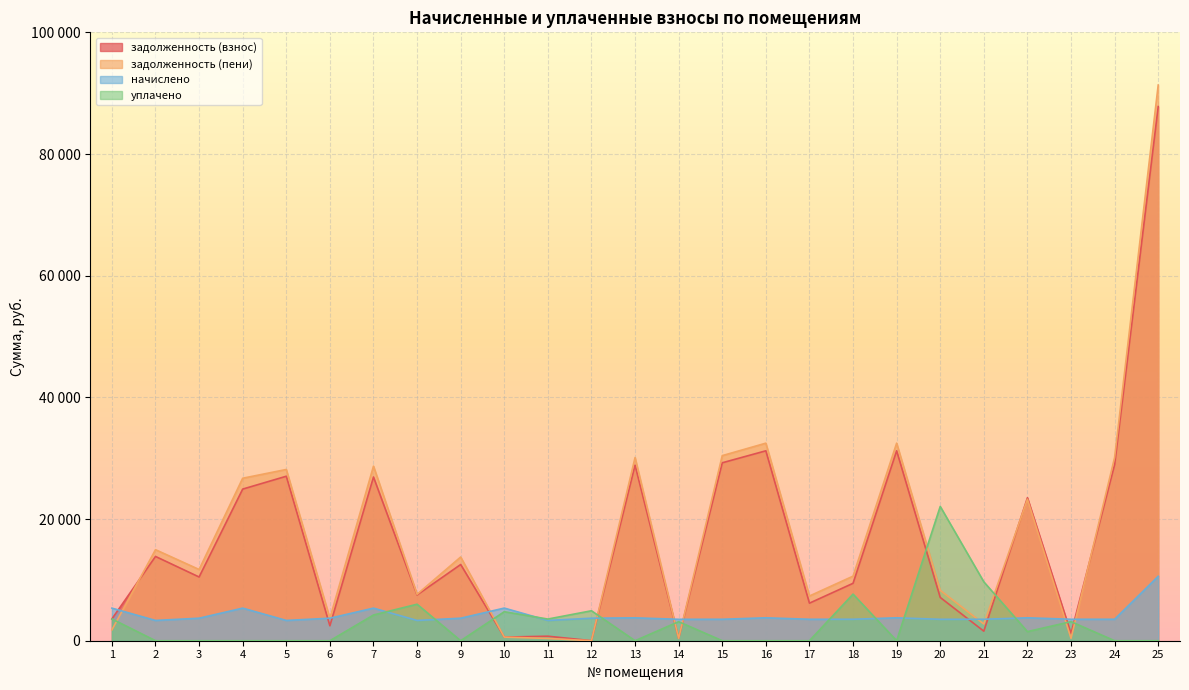

The value of задолженность (взнос) at 6 is 496.0. True or false?

False